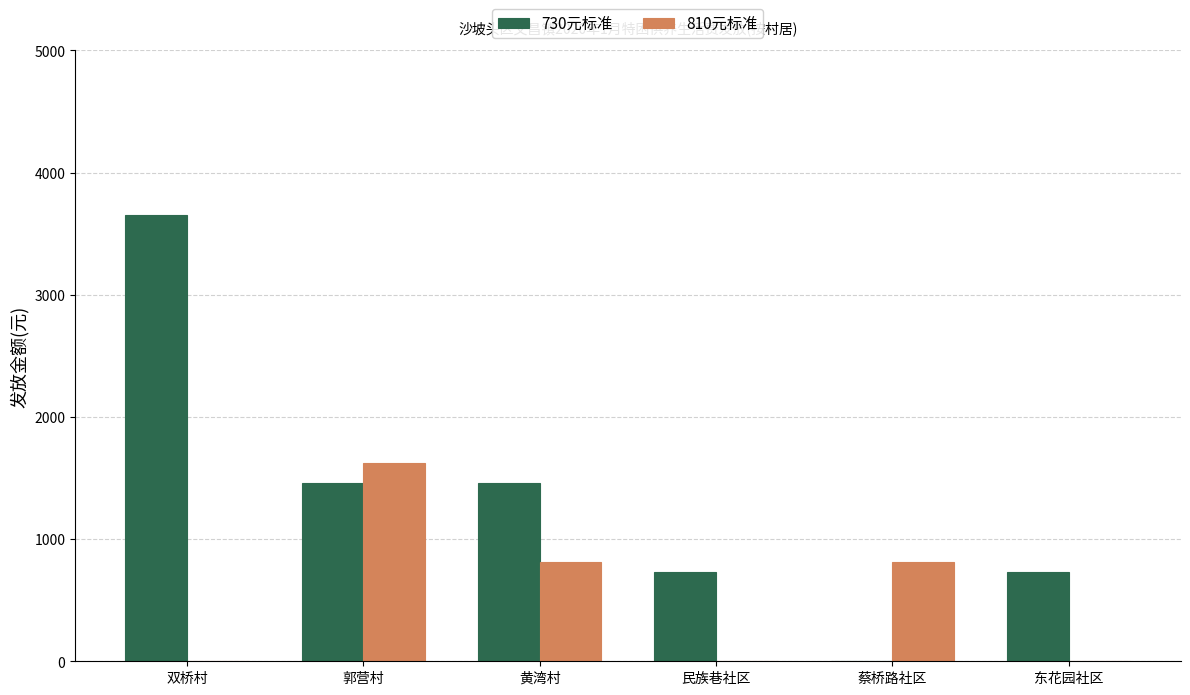

Reading left to right, extract all data points from this chart.

730元标准: 3650	1460	1460	730	0	730
810元标准: 0	1620	810	0	810	0